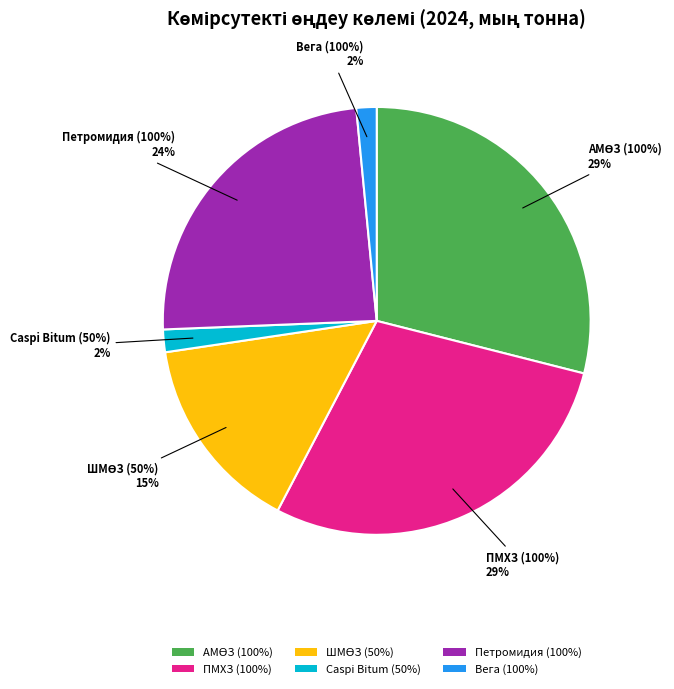

To the nearest percent, what is the difference between the Вега (100%) and АМӨЗ (100%) slice percentages?

27%